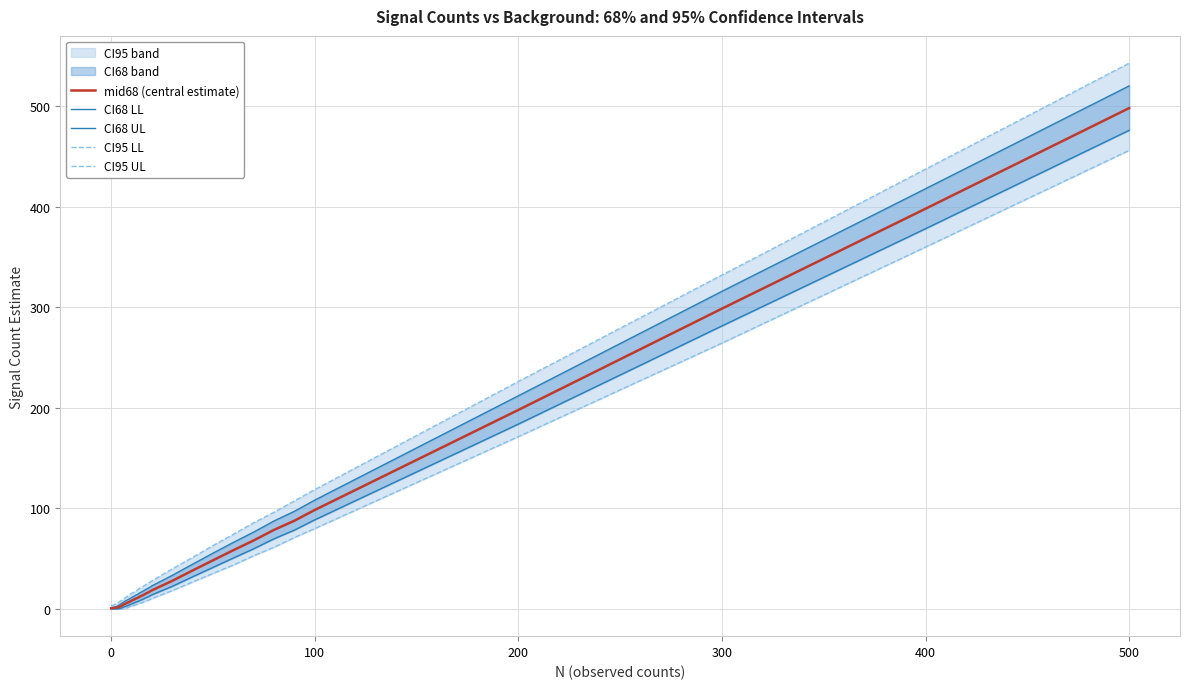

True or false: CI68 LL and CI68 UL cross at least once.

False